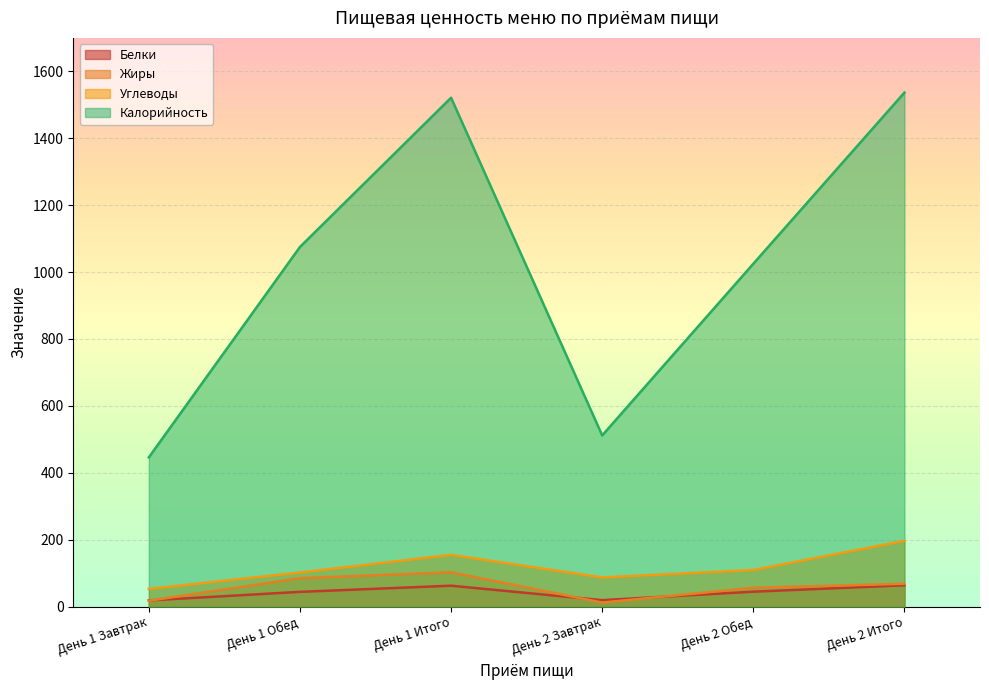

The Углеводы series shows 49.4 at День 1 Итого. True or false?

False